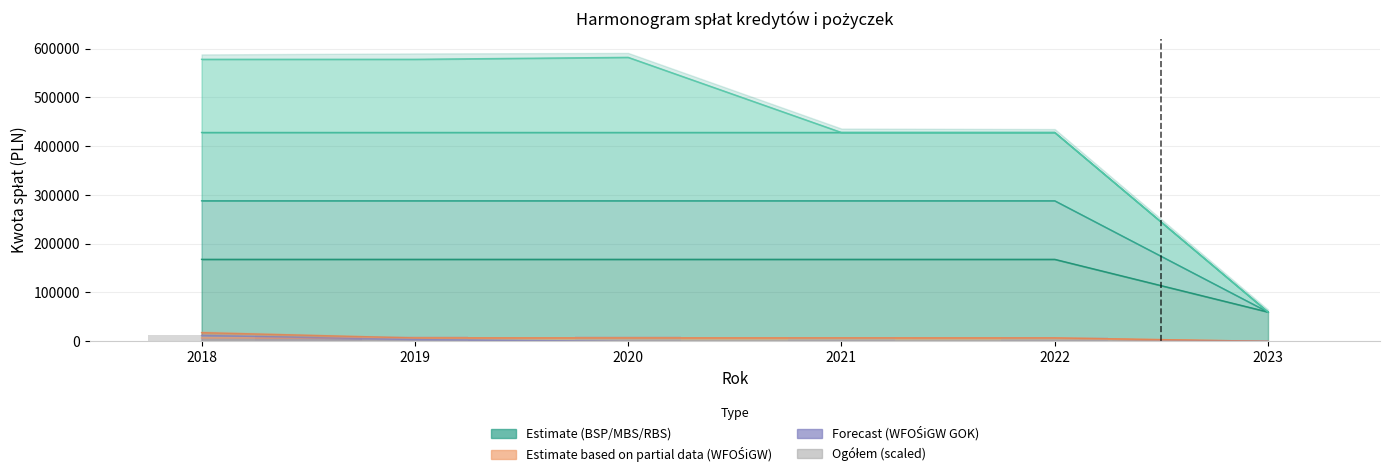

How many bars are there in total?

6